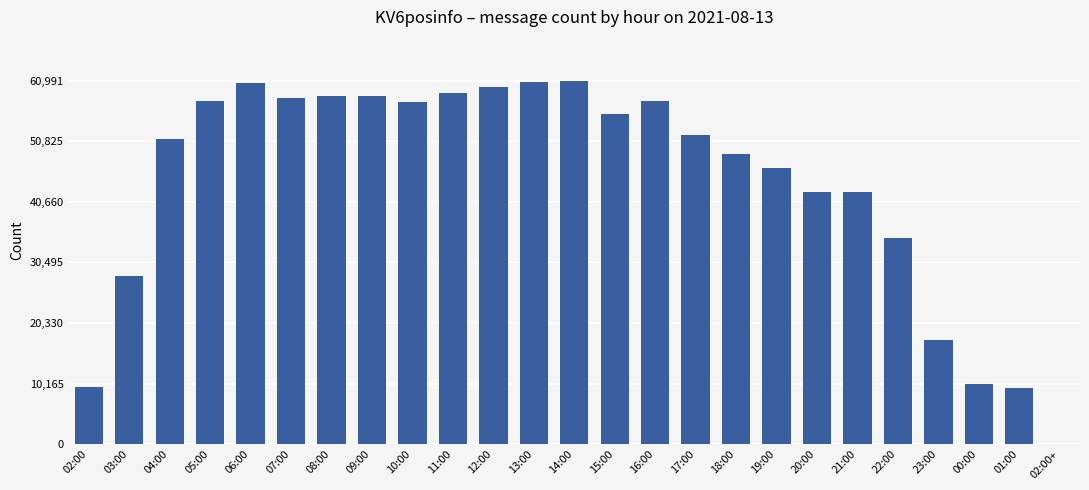

What is the sum of all values?

1096096